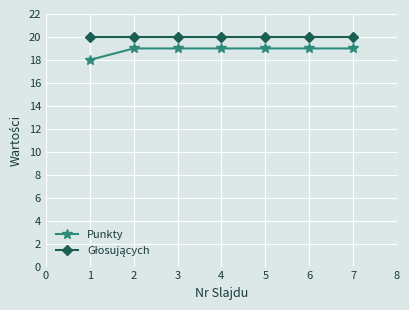

How many categories are shown in the chart?

7